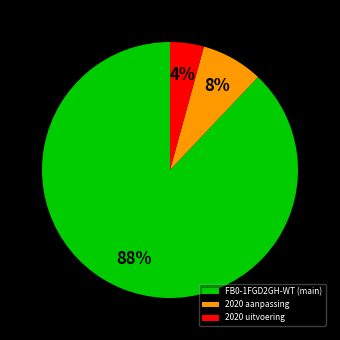

Does any single category account for the majority?

Yes